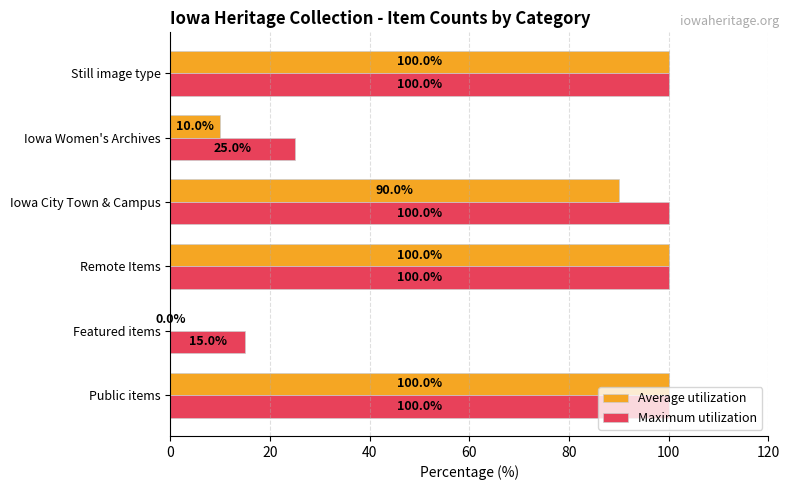

The Maximum utilization series shows 100 at Iowa City Town & Campus. True or false?

True